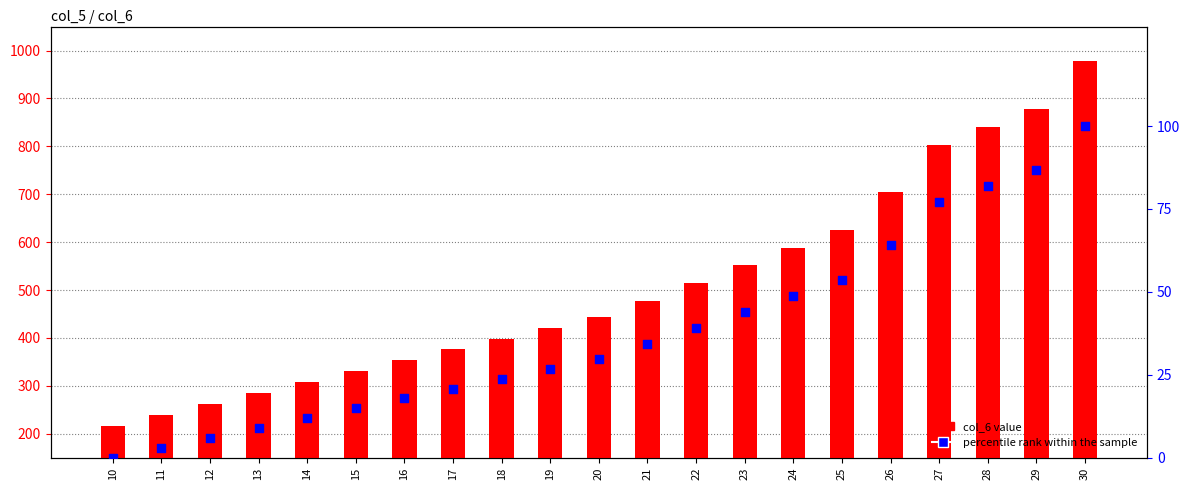

Which series has the largest total across all categories?

col_6 value